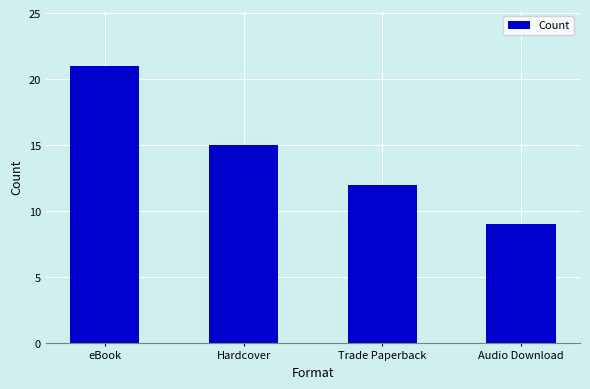

What is the difference between the maximum and minimum values?

12